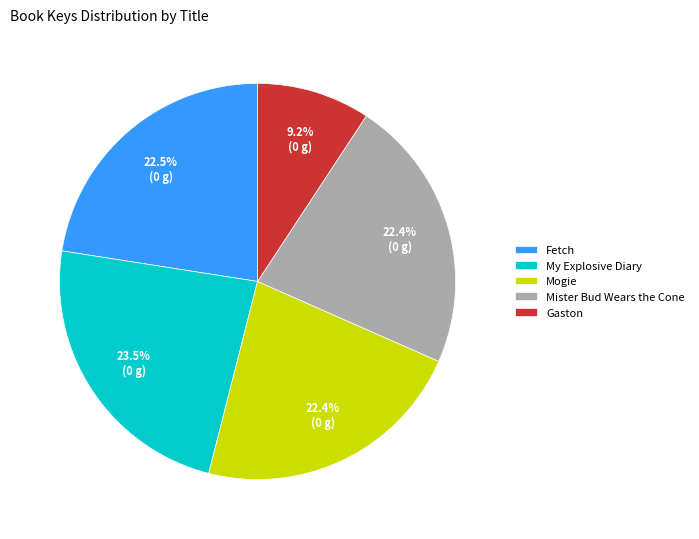

Which category has the smallest portion of the pie?

Gaston